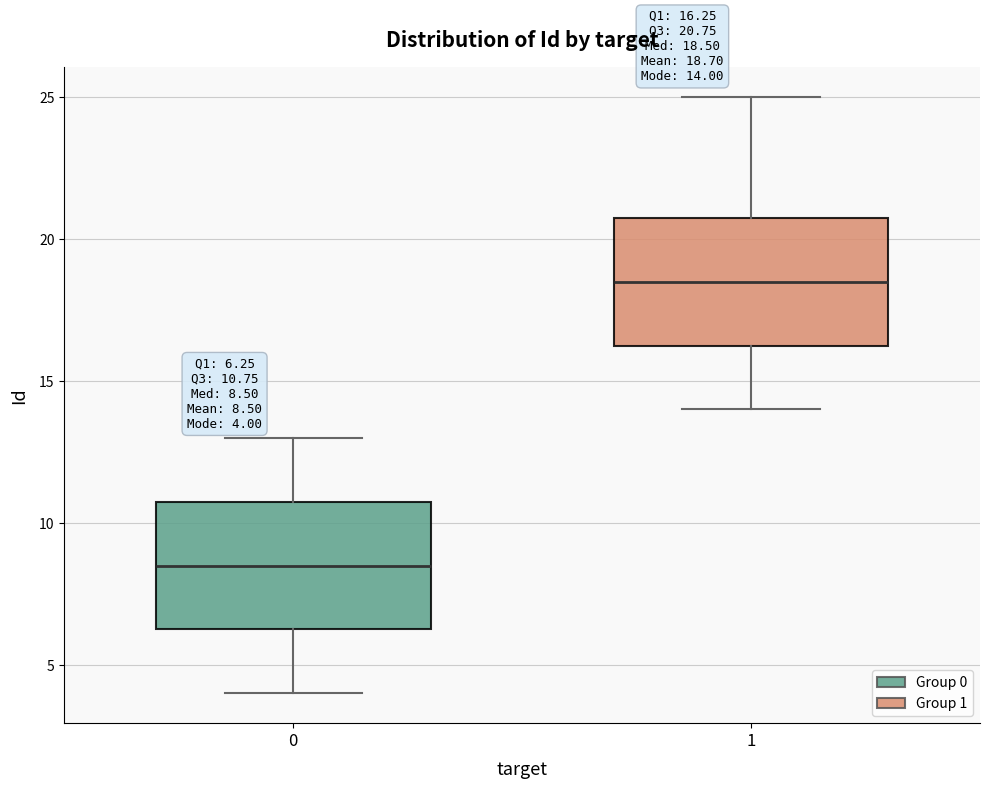

Which box has the highest median line?

1